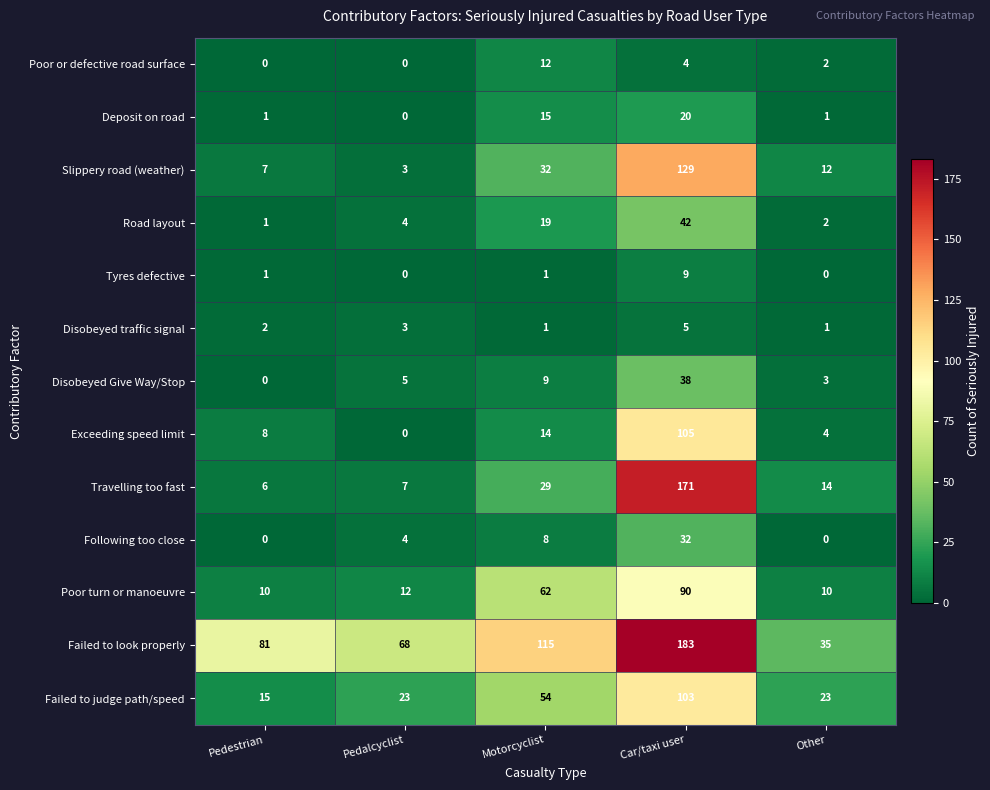

At which category is the sum across all series the highest?

Car/taxi user